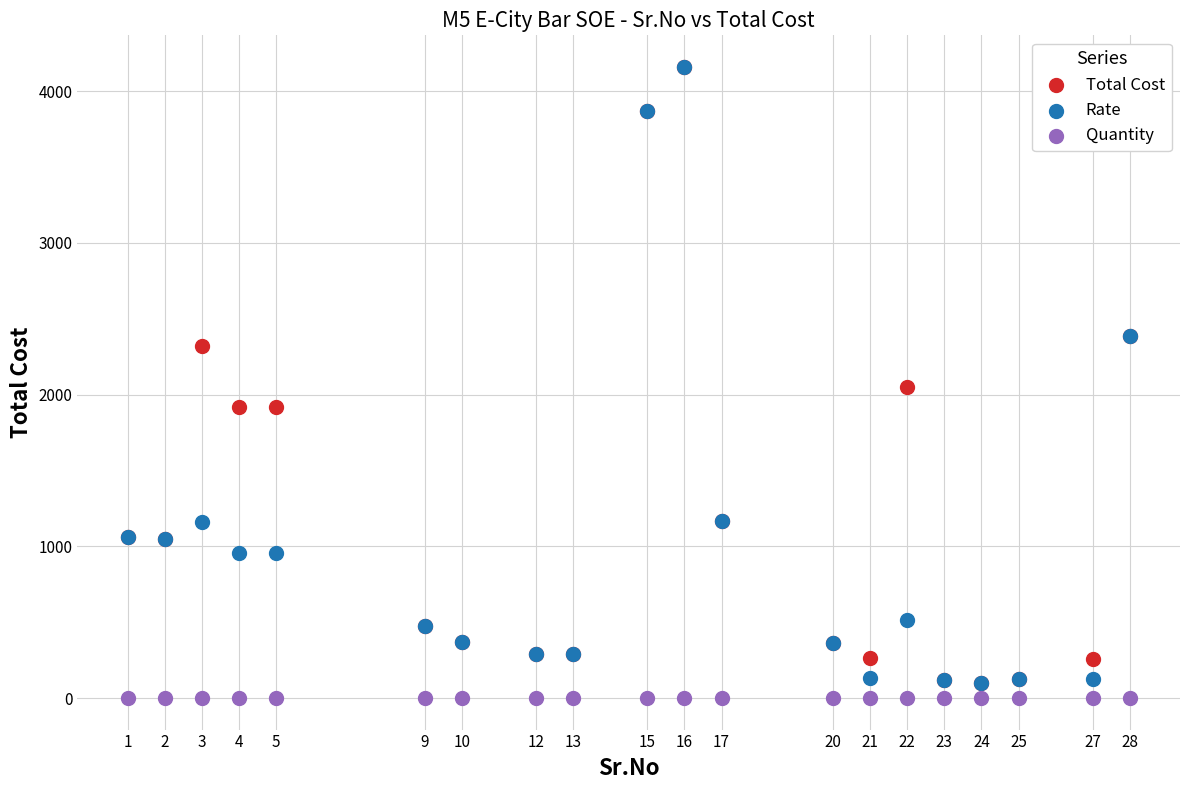

In the Total Cost series, what Y value is closest to 2129?

2052.0